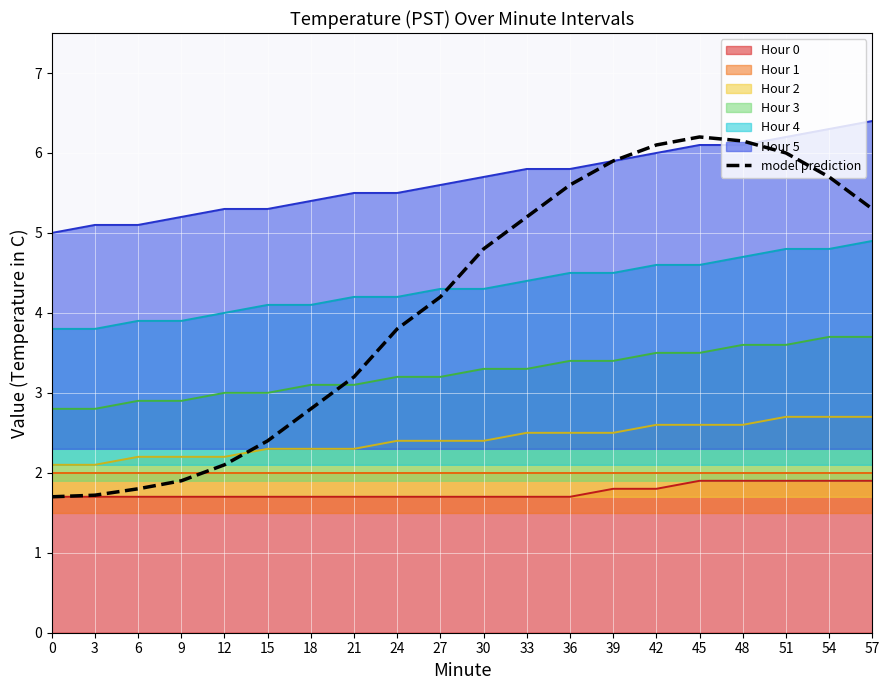

Reading right to left, list all the values displayed in this chart.

5.3	5.7	6.0	6.2	6.2	6.1	5.9	5.6	5.2	4.8	4.2	3.8	3.2	2.8	2.4	2.1	1.9	1.8	1.7	1.7